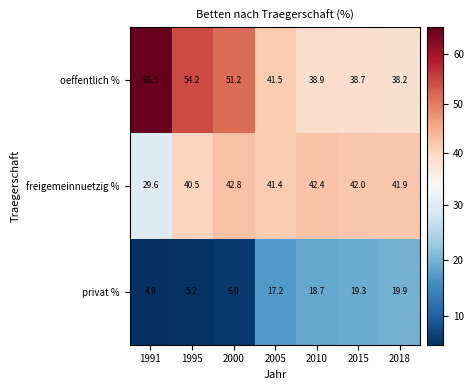

Reading left to right, extract all data points from this chart.

oeffentlich %: 1991=65.5	1995=54.2	2000=51.2	2005=41.5	2010=38.9	2015=38.7	2018=38.2
freigemeinnuetzig %: 1991=29.6	1995=40.5	2000=42.8	2005=41.4	2010=42.4	2015=42.0	2018=41.9
privat %: 1991=4.9	1995=5.2	2000=6.0	2005=17.2	2010=18.7	2015=19.3	2018=19.9